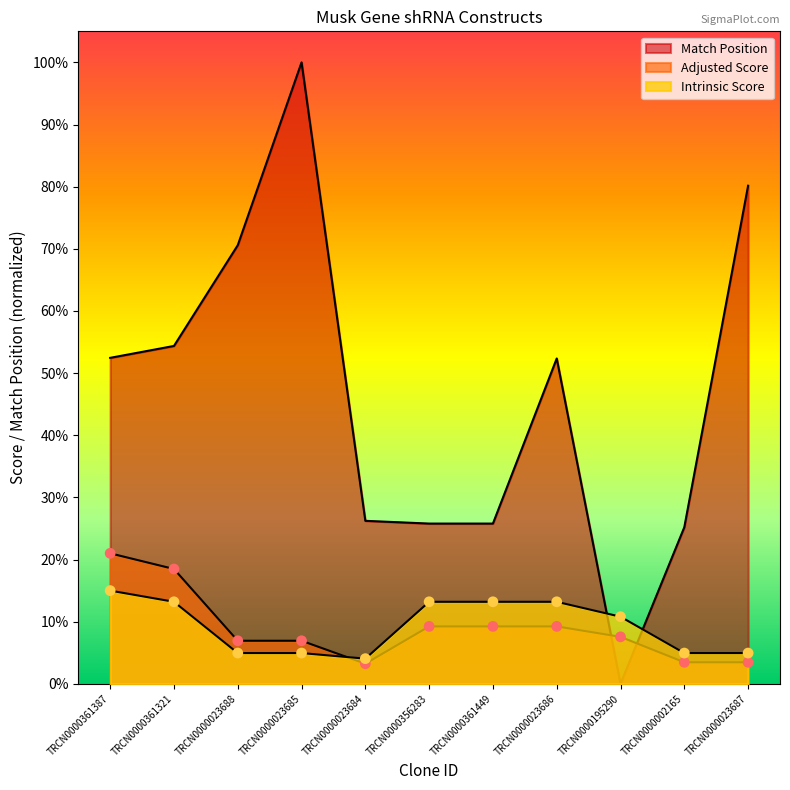

What are all the series names shown in the legend?

Match Position, Adjusted Score, Intrinsic Score